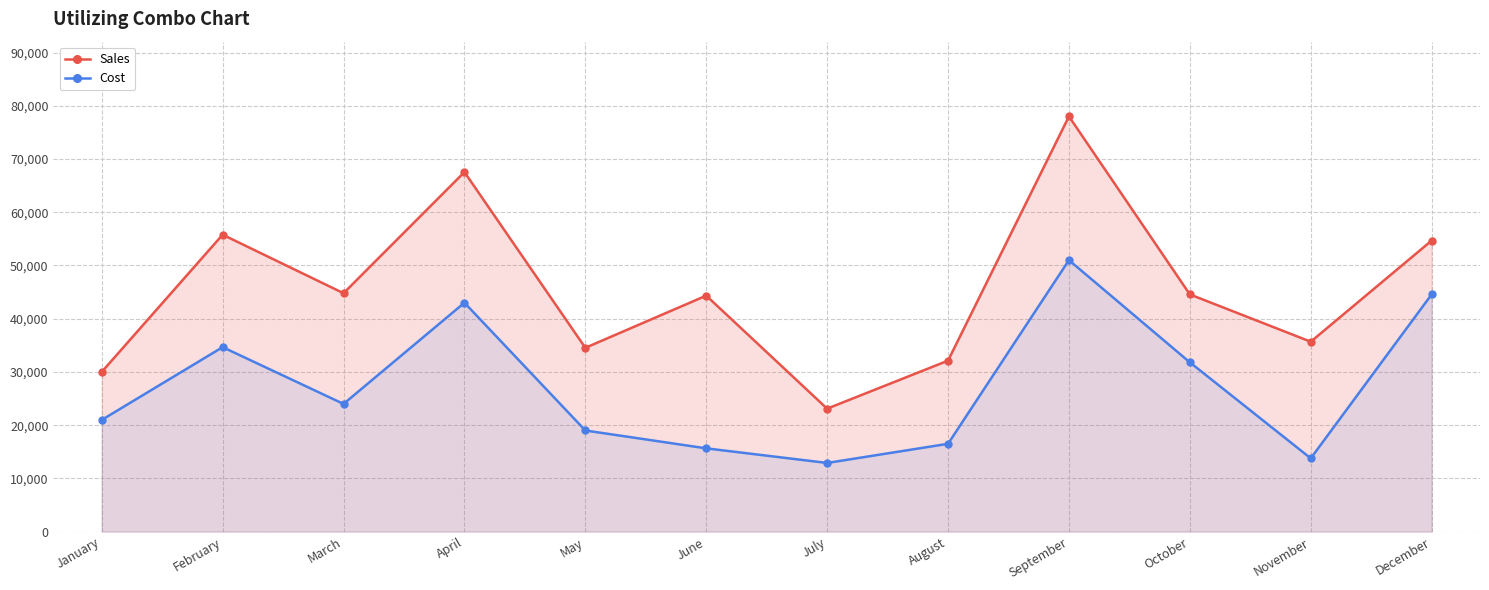

How many values in the Sales series exceed 44560?

5